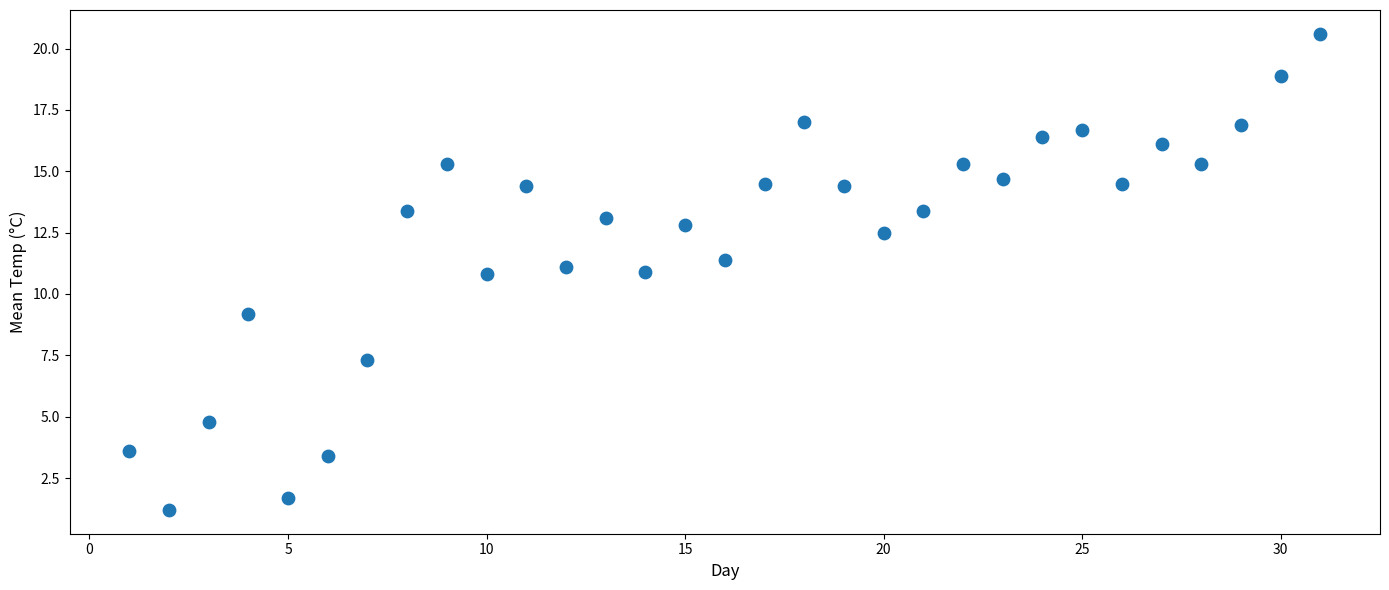

What is the range of Y values (max minus min)?

19.4